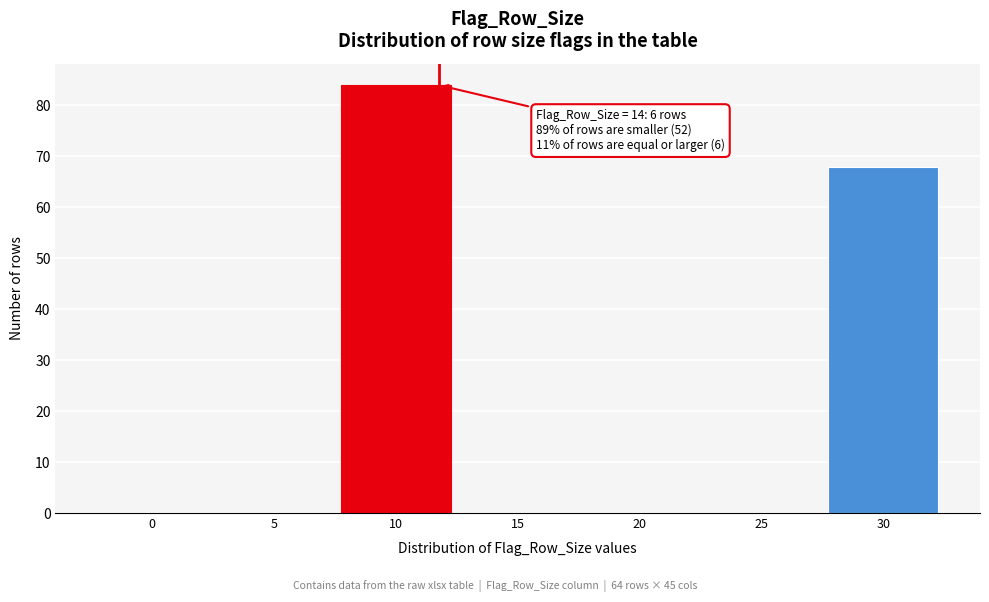

Reading left to right, what are all the values shown in this chart?

0=0	5=0	10=84	15=0	20=0	25=0	30=68